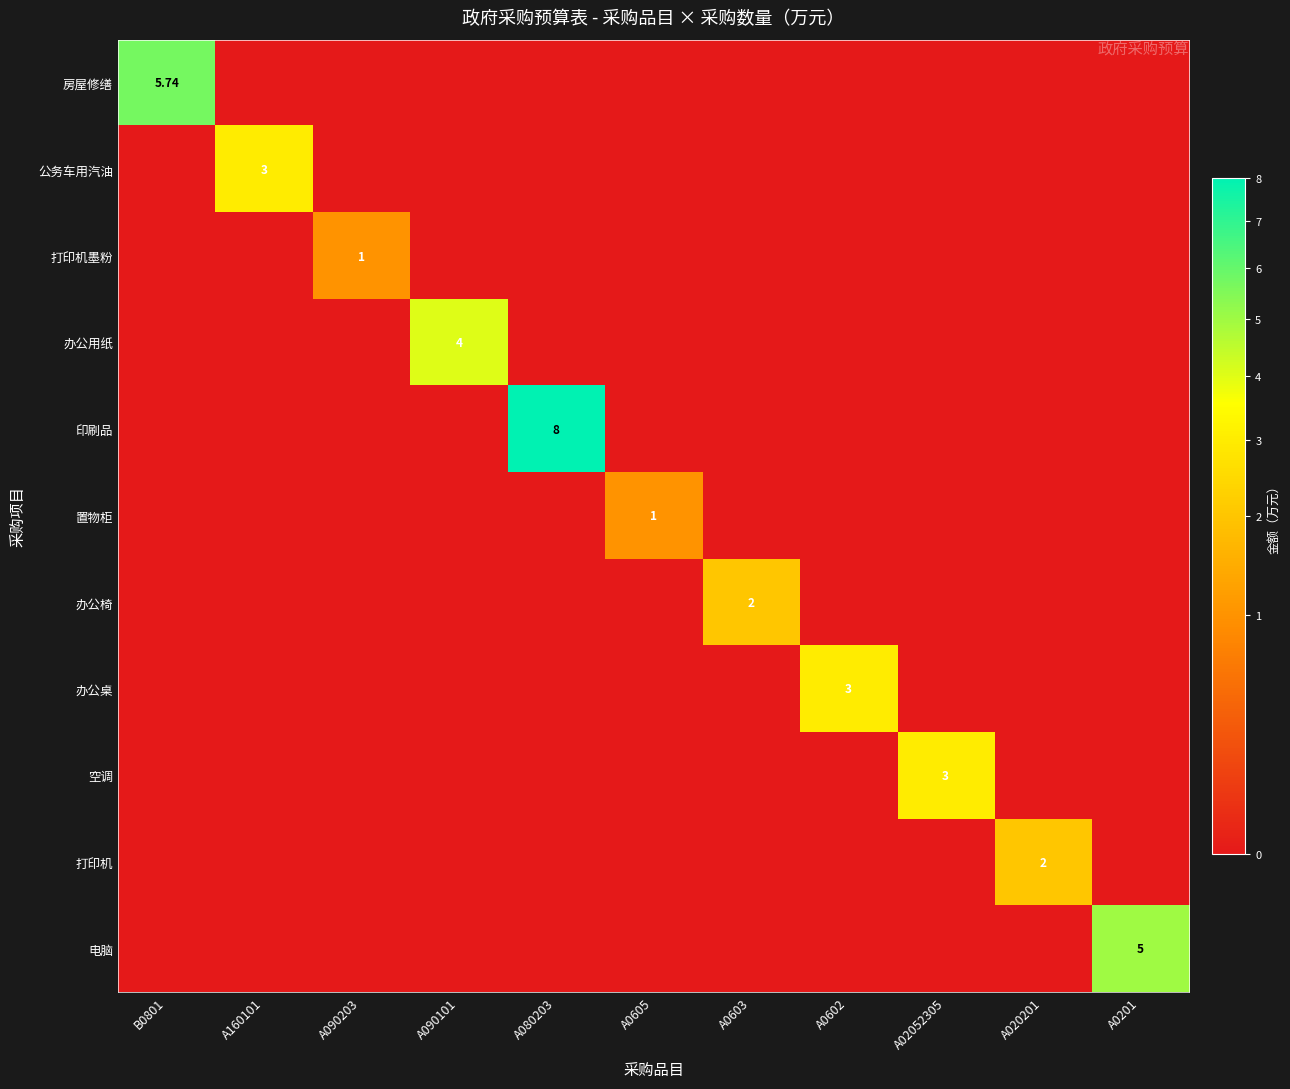

List the series in order of their peak value, highest first.

印刷品, 房屋修缮, 电脑, 办公用纸, 公务车用汽油, 办公桌, 空调, 办公椅, 打印机, 打印机墨粉, 置物柜